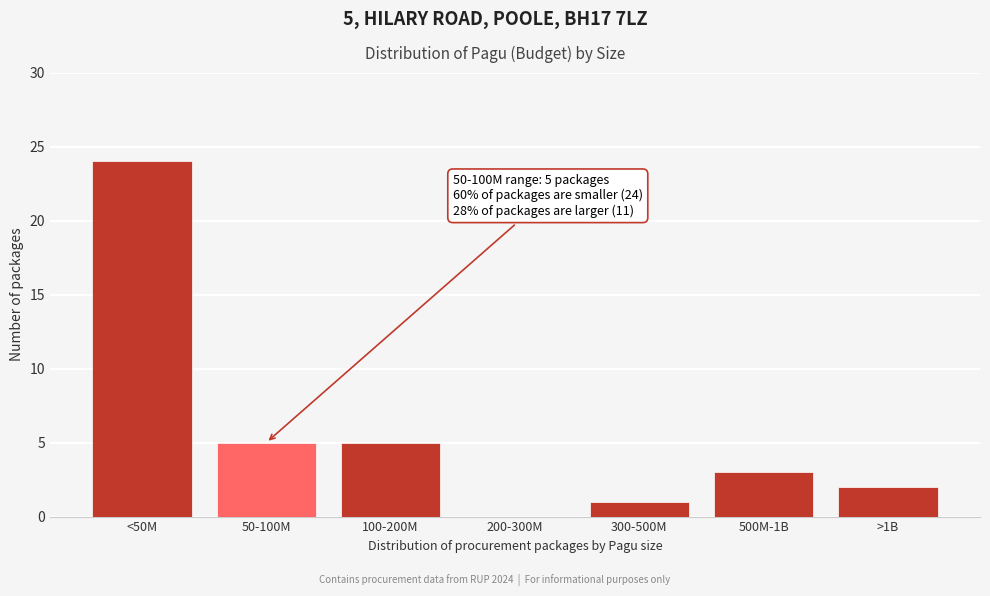

Reading right to left, transcribe all the data shown in this chart.

>1B=2	500M-1B=3	300-500M=1	200-300M=0	100-200M=5	50-100M=5	<50M=24